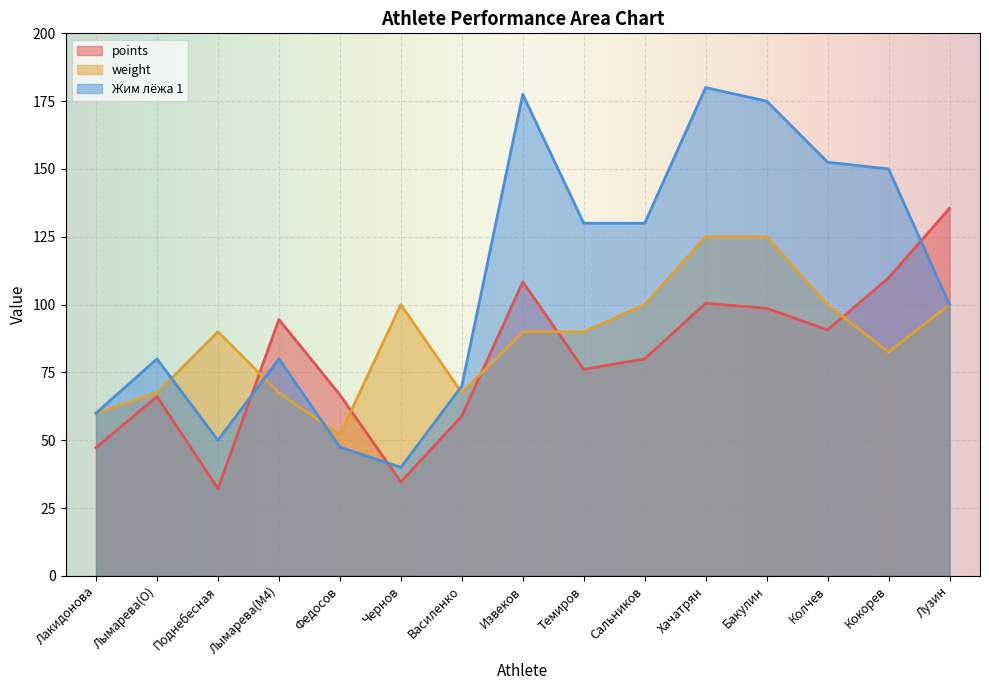

What is the label of the 15th point from the left?

Лузин